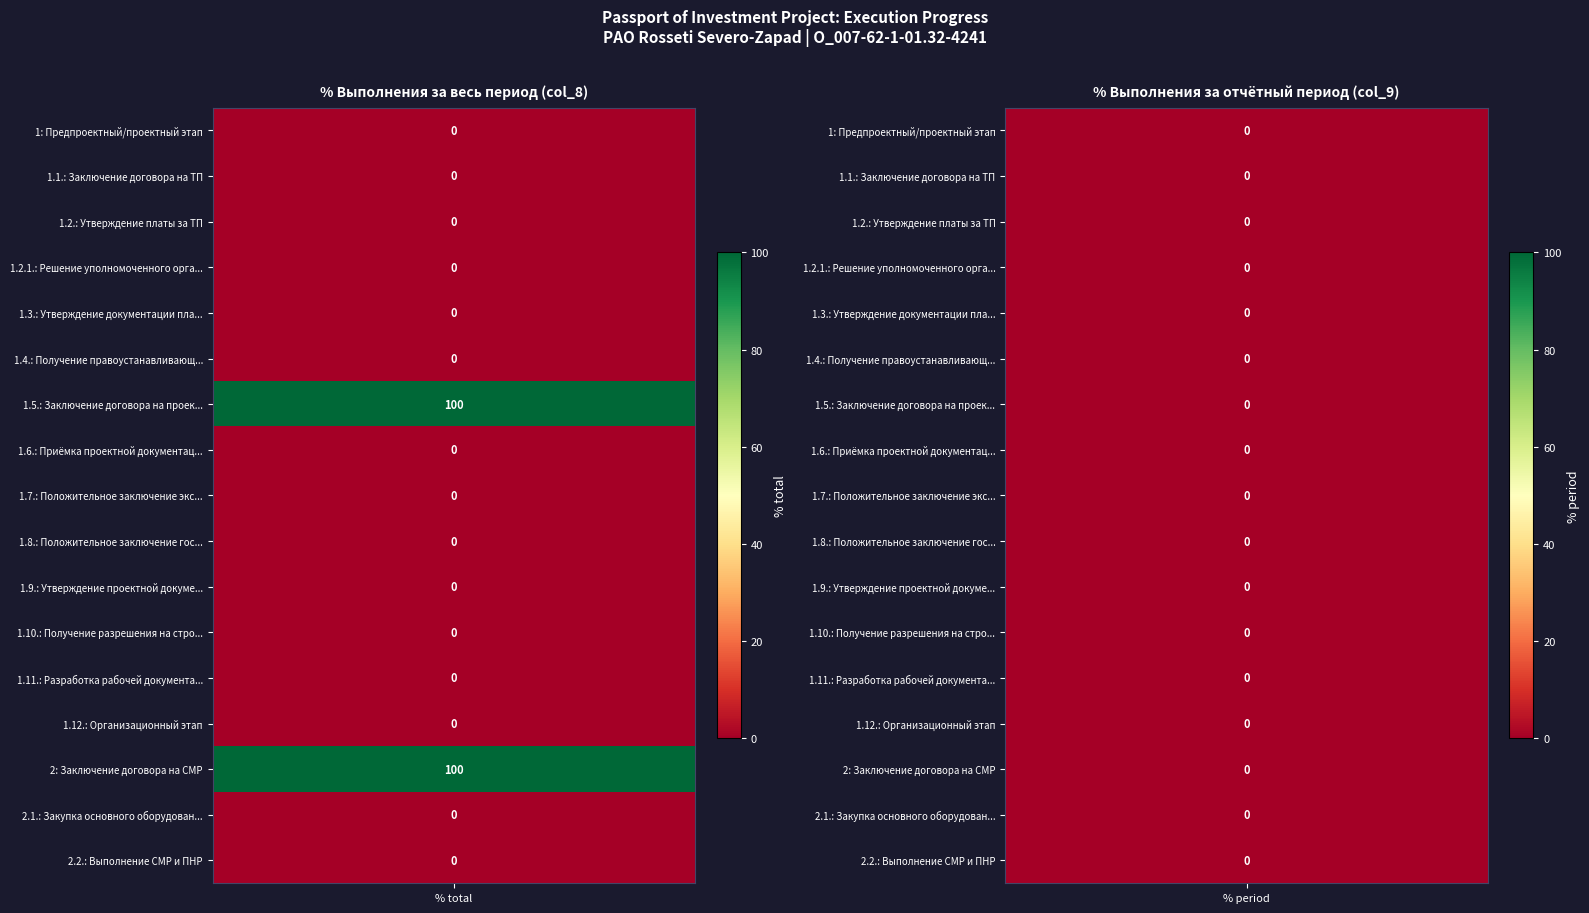

Where is 2 nearest to the value 0?

1